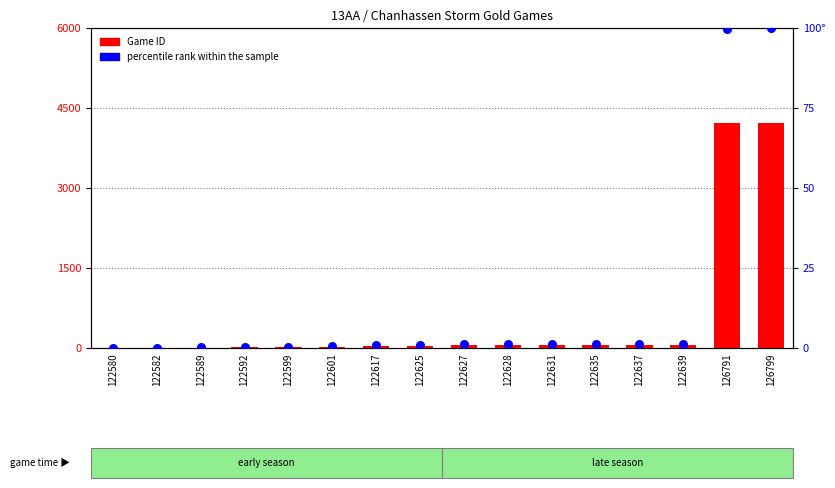

Is the value of percentile rank within the sample at 122637 greater than the value of Game ID (normalized) at 122631?

No